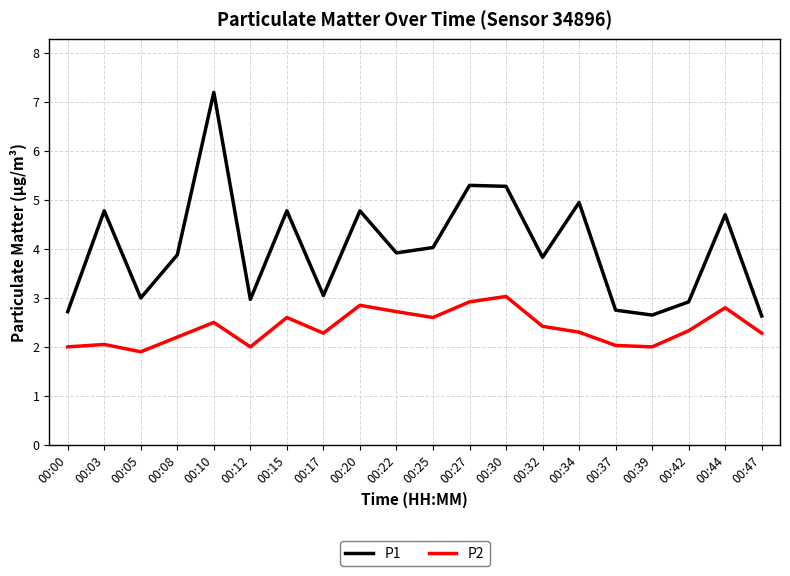

Rank the series by their maximum value, from highest to lowest.

P1, P2